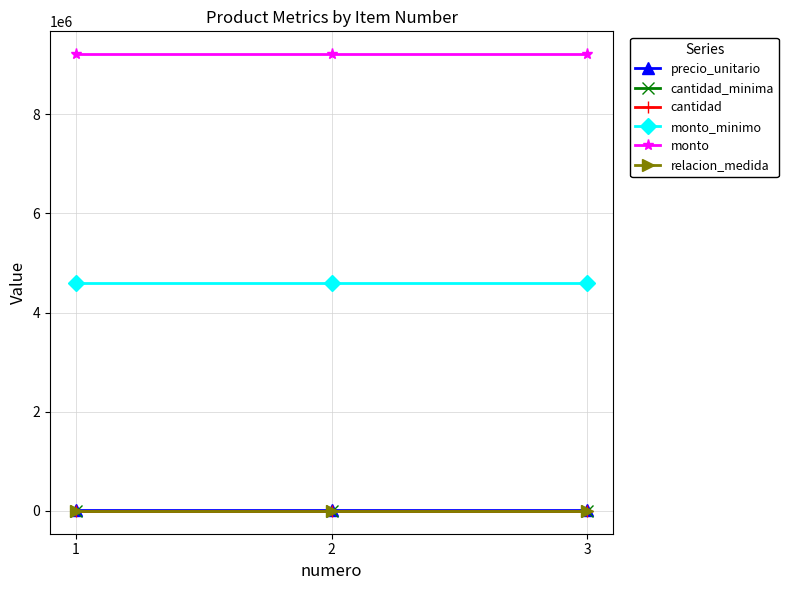

What is the spread (max minus min) of values at 2?

9211199